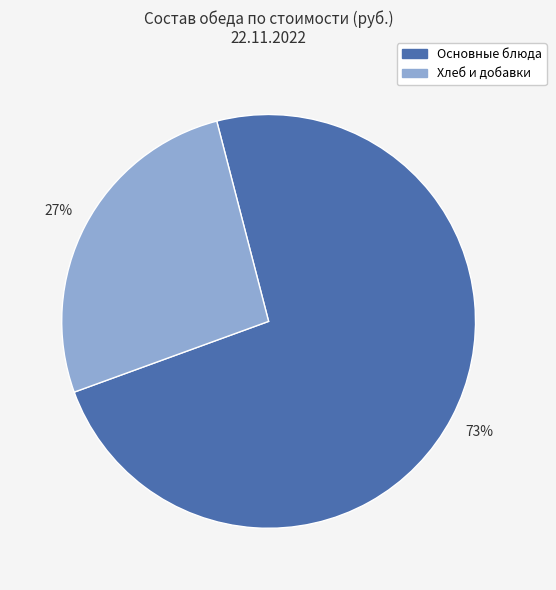

Is there a majority slice in this chart?

Yes